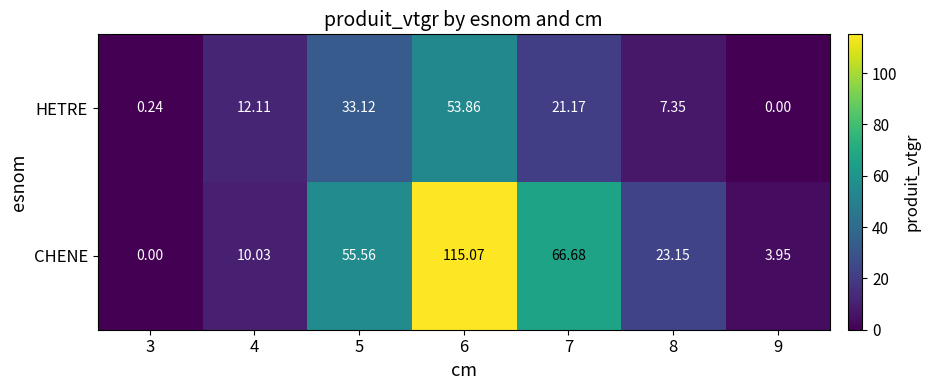

Rank the series at 4 from highest to lowest value.

HETRE, CHENE